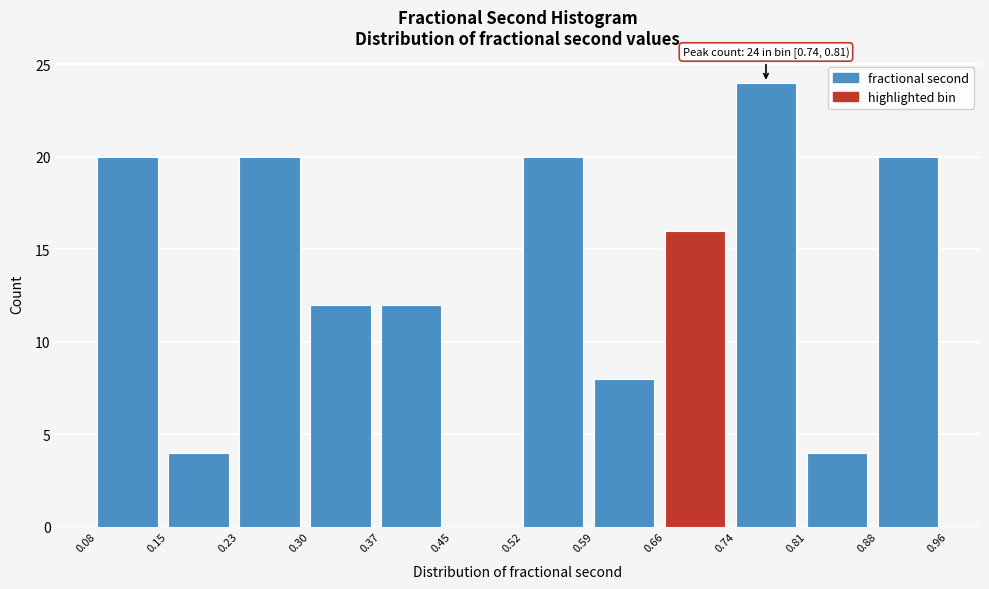

Which range on the x-axis has the tallest bar?

0.74 to 0.81